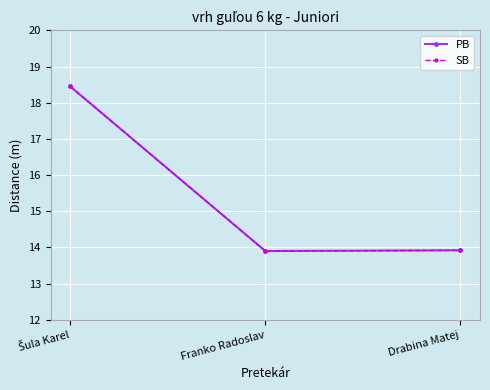

At how many categories does at least one series exceed 14?

1